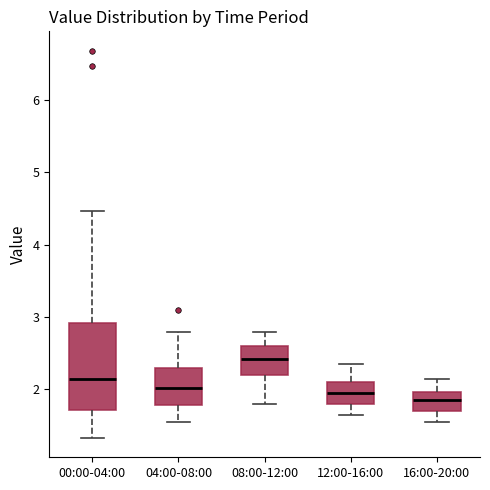

Reading left to right, read every box against the y-axis: the position of its median line, the range the box covers, and the ends of its whiskers. The values are not printed on the chart, so give them approximately, as read against the axis.

00:00-04:00: median 2.1, box 1.7 to 2.9, whiskers 1.3 to 4.5
04:00-08:00: median 2.0, box 1.8 to 2.3, whiskers 1.6 to 2.8
08:00-12:00: median 2.4, box 2.2 to 2.6, whiskers 1.8 to 2.8
12:00-16:00: median 2.0, box 1.8 to 2.1, whiskers 1.7 to 2.4
16:00-20:00: median 1.9, box 1.7 to 2.0, whiskers 1.6 to 2.2